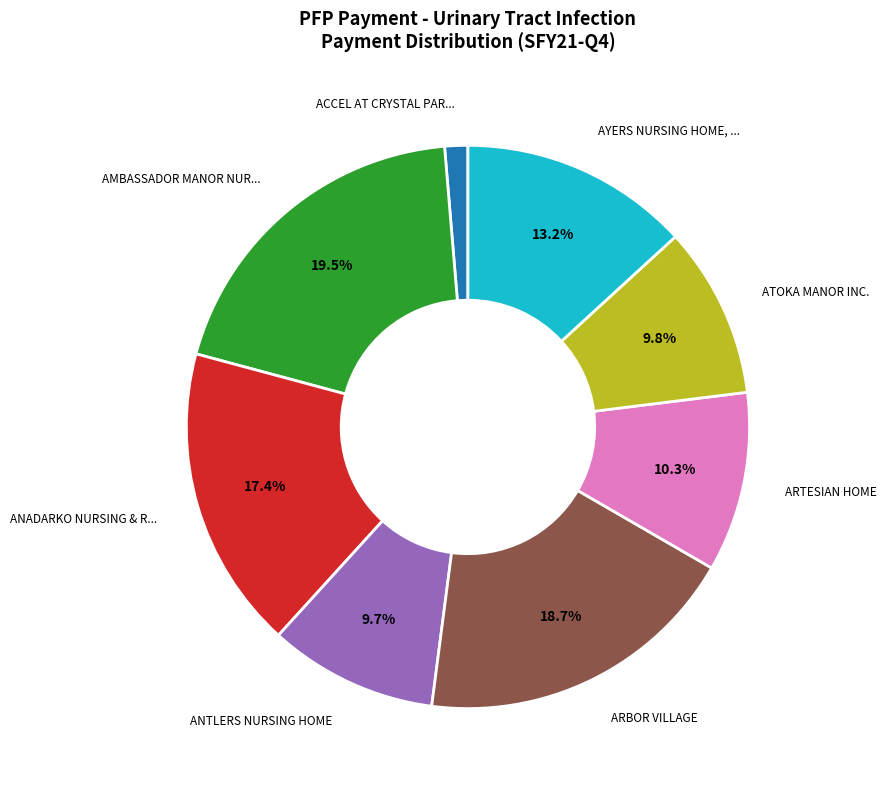

Does any single category account for the majority?

No